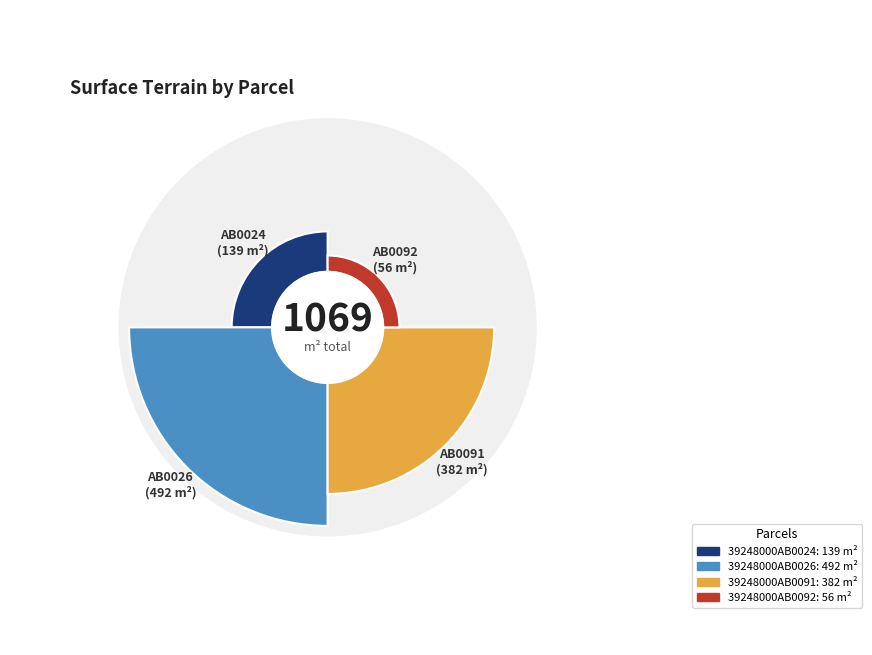

To the nearest percent, what is the difference between the largest and smallest slice percentages?

41%